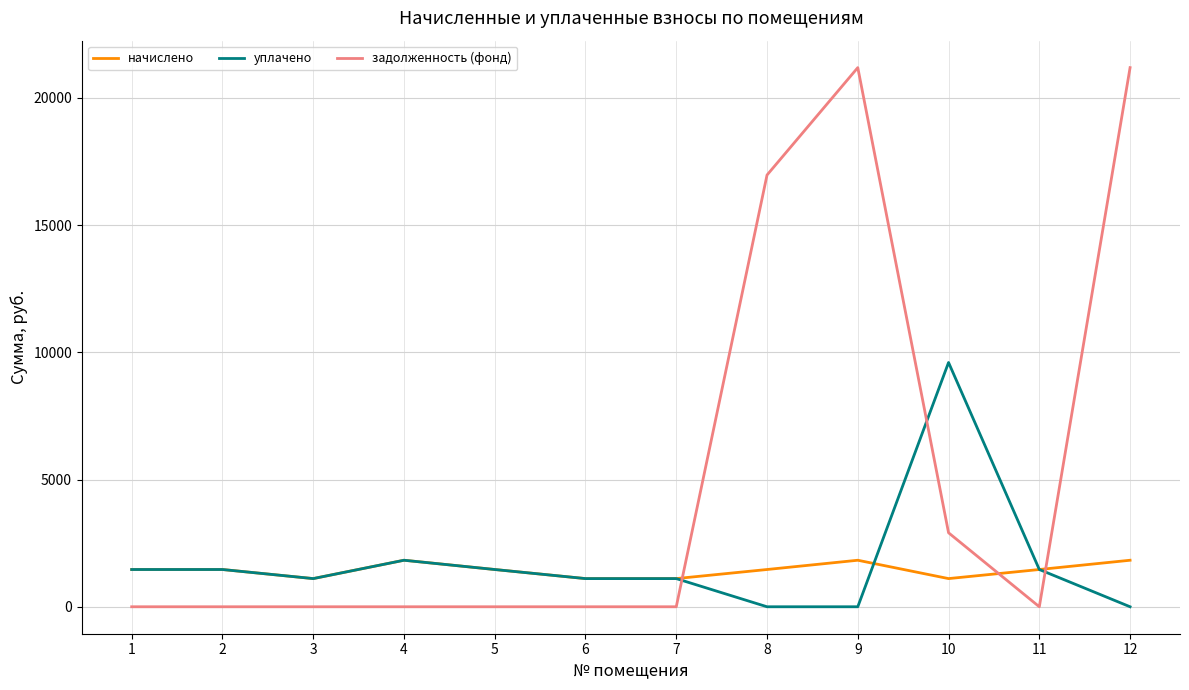

What is the total value across all series at 12?

23015.9